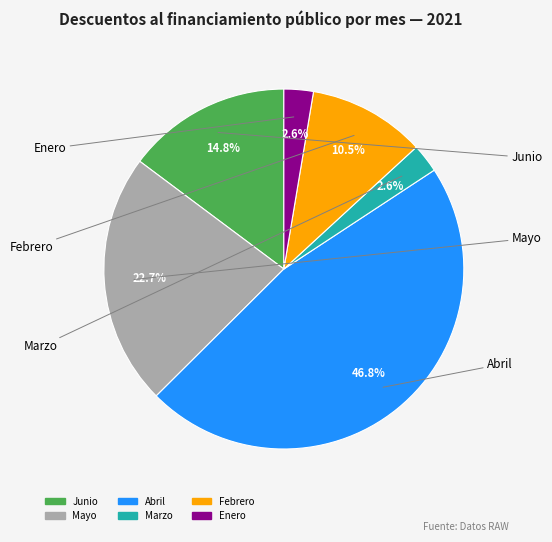

How much of the chart is everything except Febrero?

89.5%